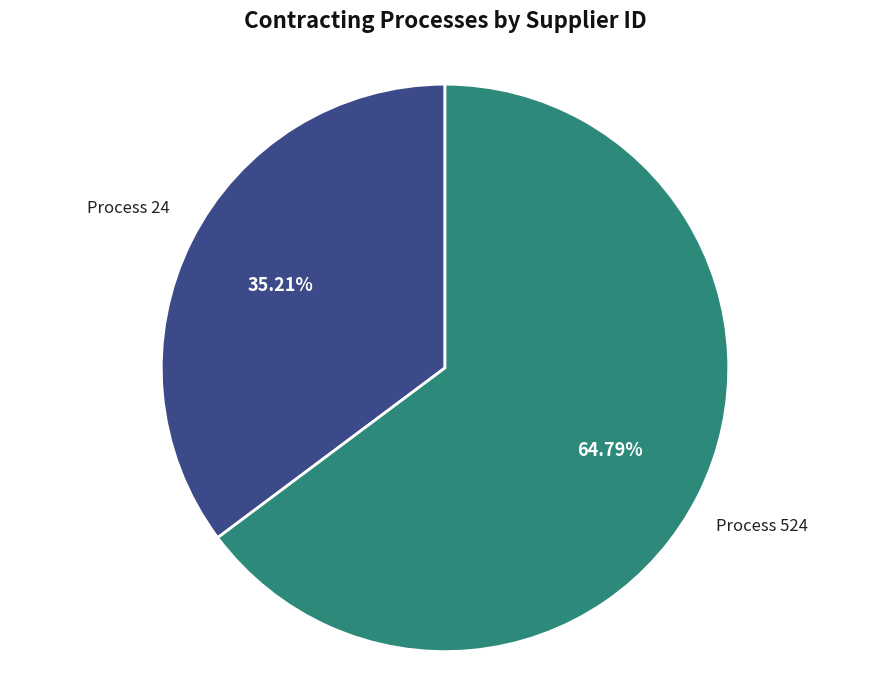

Does any single category account for the majority?

Yes